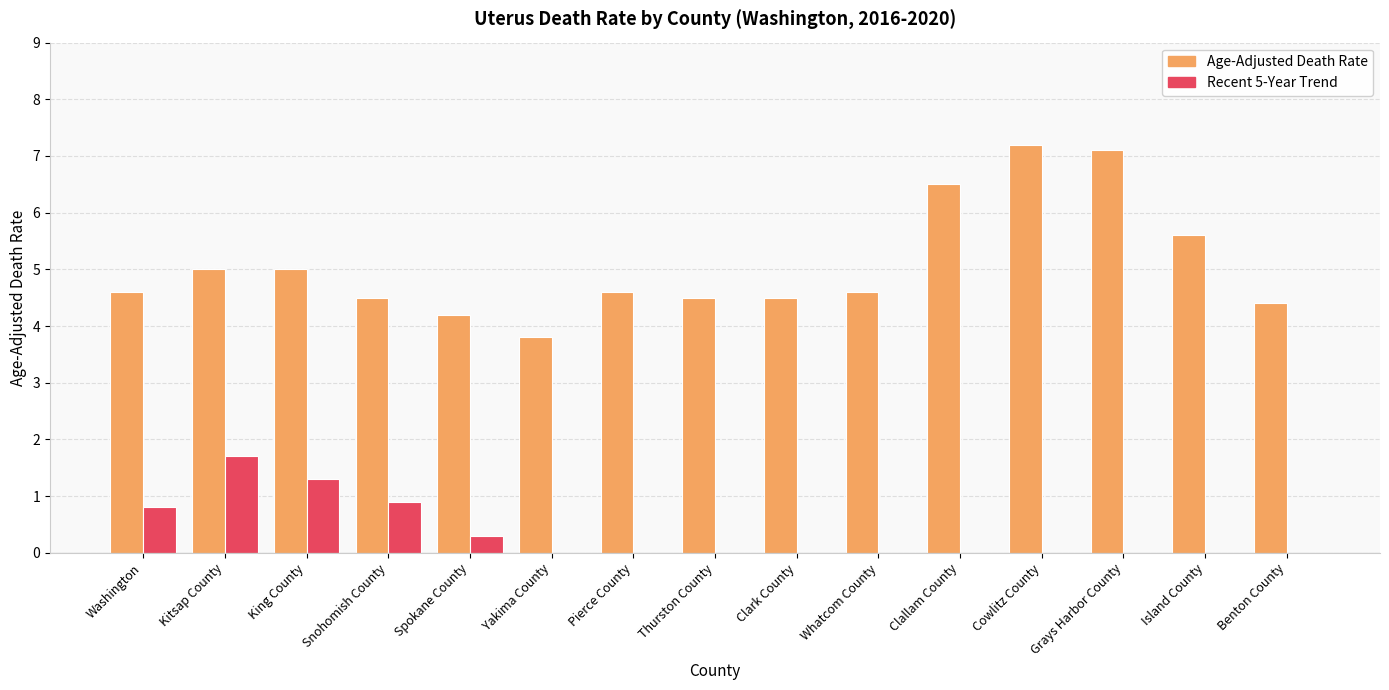

Is it true that Age-Adjusted Death Rate equals 4.5 at Clark County?

True